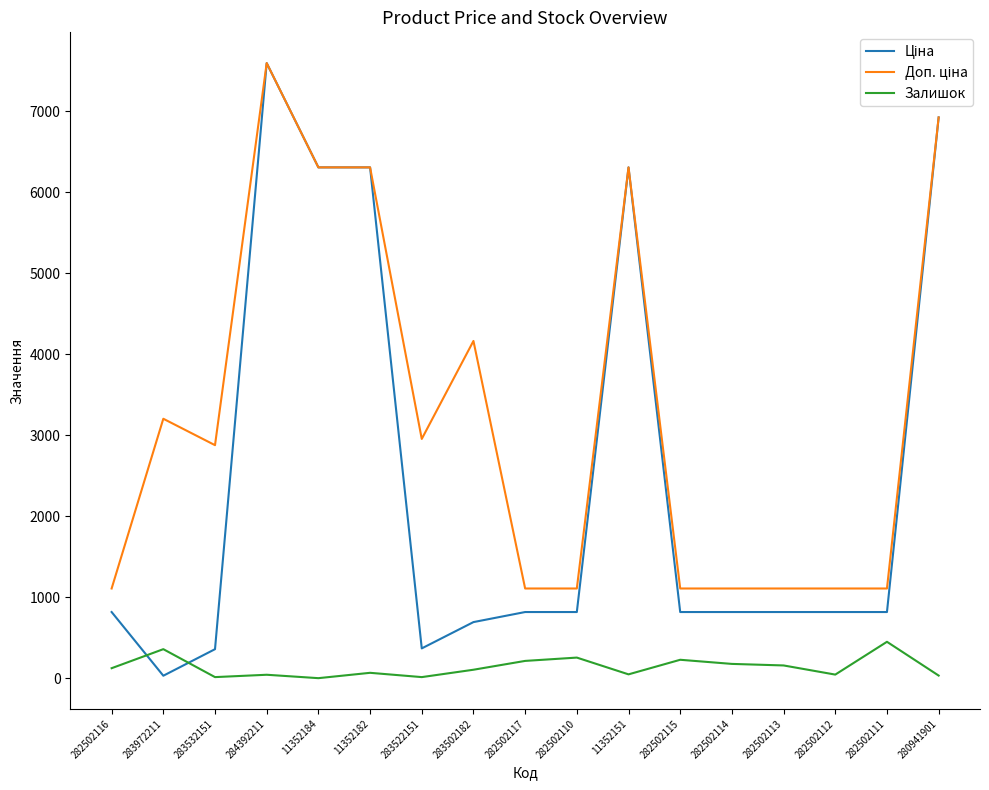

What is the total value across all series at 282502114?

2105.7